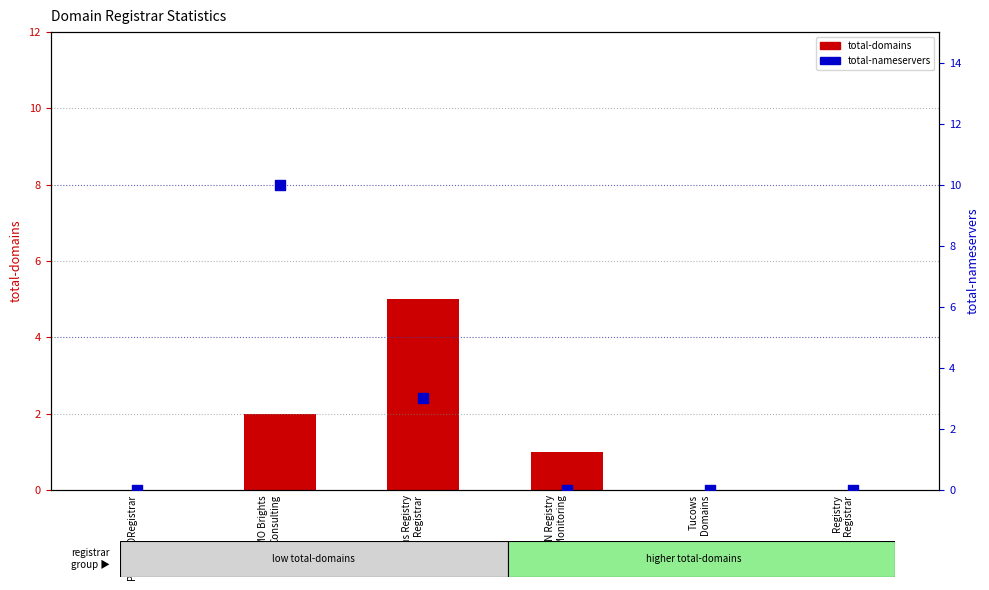

At which category is the sum across all series the highest?

GMO Brights
Consulting